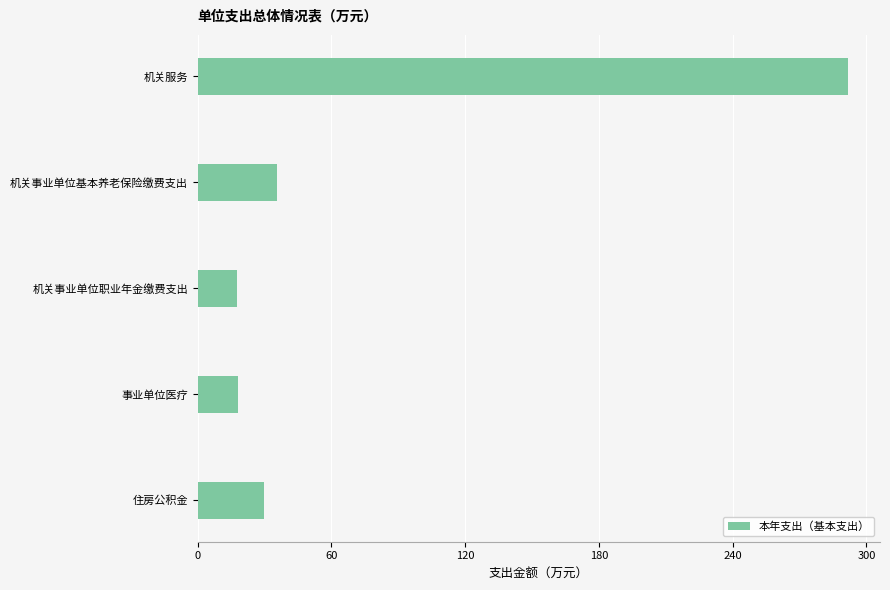

How many categories are shown in the chart?

5